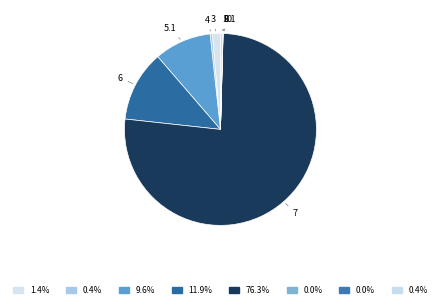

Count the number of slices in the pie.

8